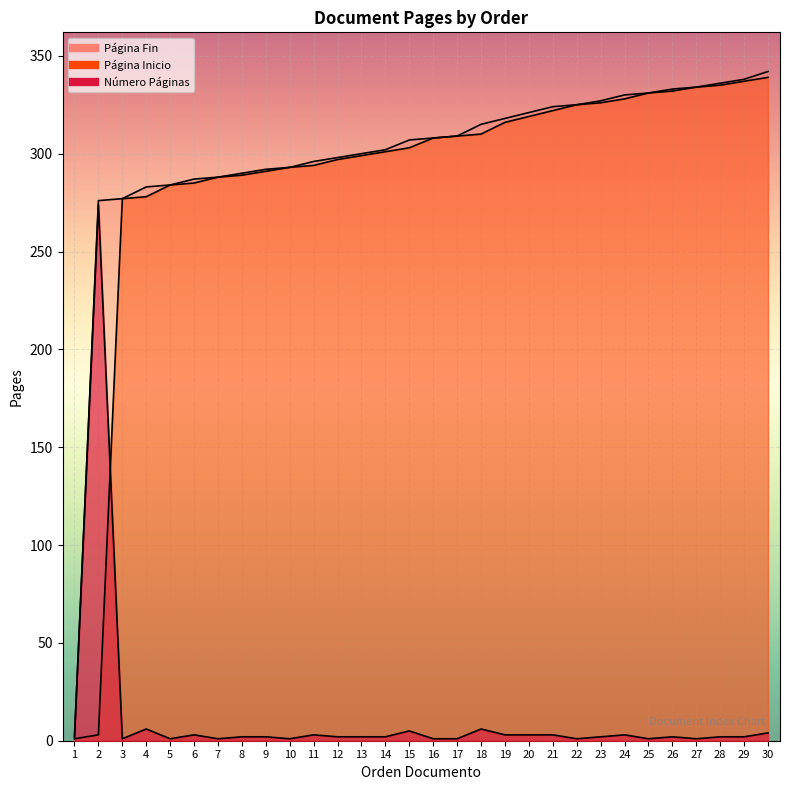

The Página Inicio series shows 308 at 16. True or false?

True